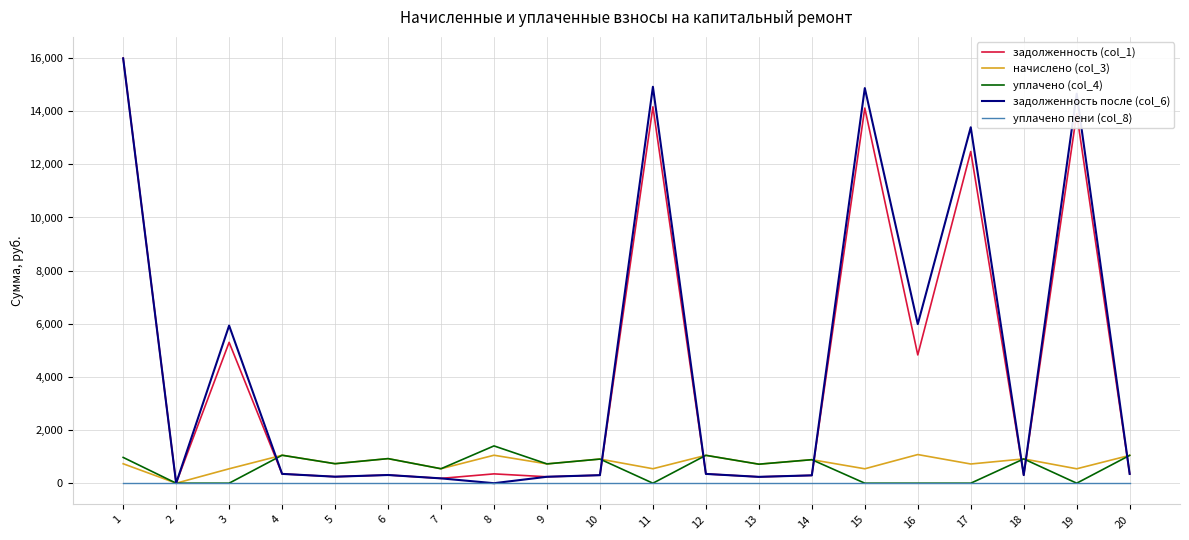

Reading left to right, what are all the values shown in this chart?

задолженность (col_1): 1=15996.0	2=0.0	3=5301.5	4=350.9	5=244.6	6=308.4	7=181.5	8=350.9	9=242.2	10=301.7	11=14163.7	12=349.6	13=238.6	14=295.6	15=14116.9	16=4827.4	17=12482.5	18=304.7	19=13909.4	20=349.1
начислено (col_3): 1=732.0	2=0.0	3=542.7	4=1052.5	5=733.9	6=925.1	7=544.5	8=1052.5	9=726.6	10=908.7	11=544.5	12=1048.9	13=715.6	14=885.0	15=542.7	16=1078.0	17=722.9	18=914.1	19=542.7	20=1047.1
уплачено (col_4): 1=970.2	2=0.0	3=0.0	4=1052.5	5=733.9	6=925.1	7=544.5	8=1403.4	9=726.6	10=908.0	11=0.0	12=1048.9	13=715.6	14=885.0	15=0.0	16=0.0	17=0.0	18=914.1	19=0.0	20=1047.2
задолженность после (col_6): 1=15988.2	2=0.0	3=5931.5	4=350.9	5=244.6	6=308.4	7=181.5	8=0.0	9=242.2	10=302.4	11=14918.4	12=349.6	13=238.6	14=295.6	15=14869.1	16=5987.1	17=13394.7	18=304.7	19=14658.3	20=349.1
уплачено пени (col_8): 1=0.0	2=0.0	3=0.0	4=0.0	5=0.0	6=0.0	7=0.0	8=0.0	9=0.0	10=0.0	11=0.0	12=0.0	13=0.0	14=0.0	15=0.0	16=0.0	17=0.0	18=0.0	19=0.0	20=0.0